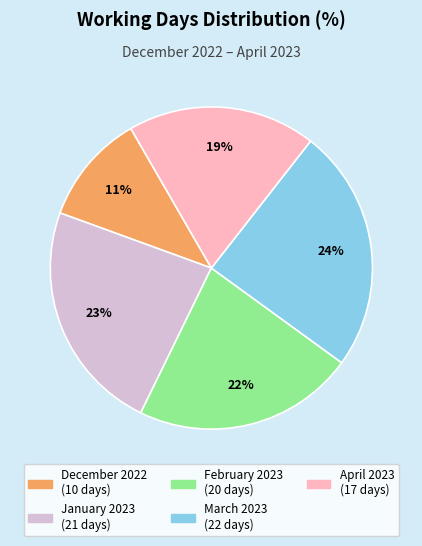

Do March 2023 and April 2023 together represent more than half of the pie?

No